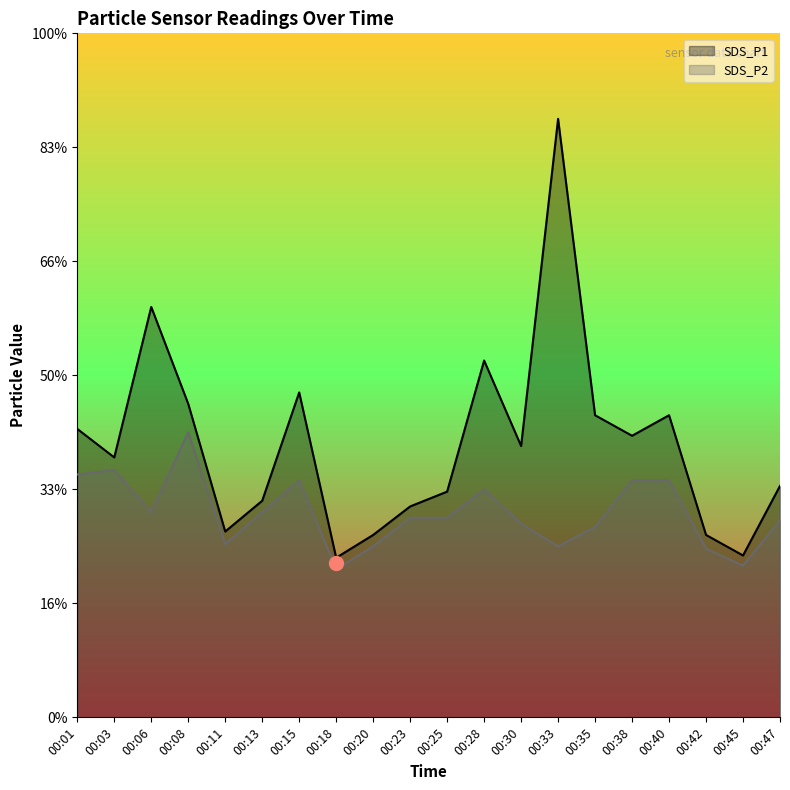

At 00:35, list the series in order from smallest to largest.

SDS_P2, SDS_P1